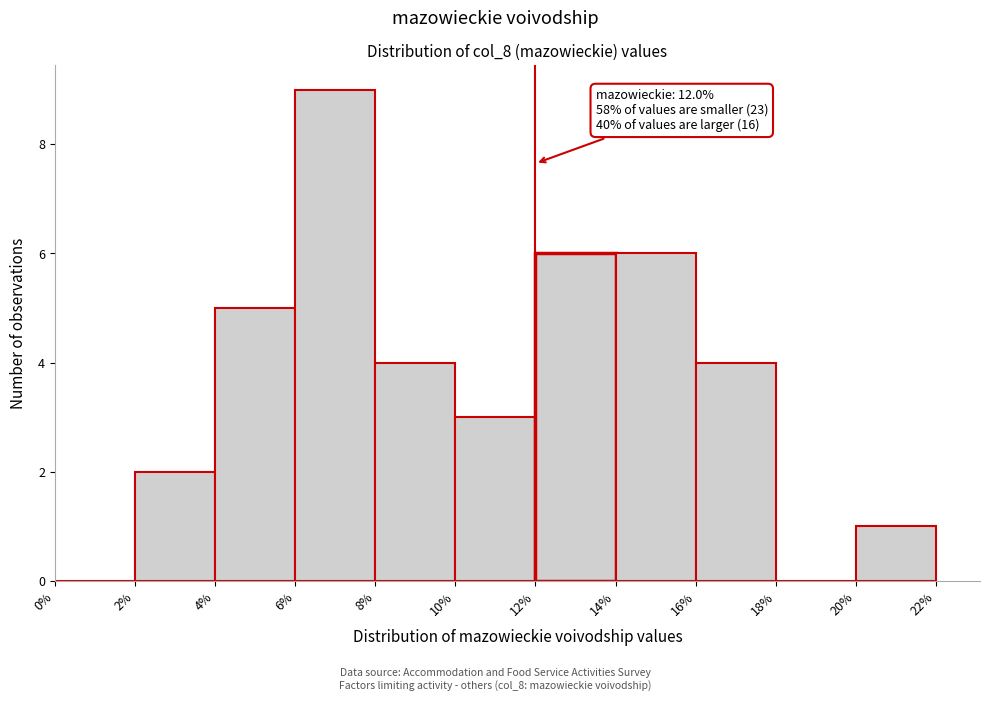

Which range on the x-axis has the tallest bar?

6% to 8%